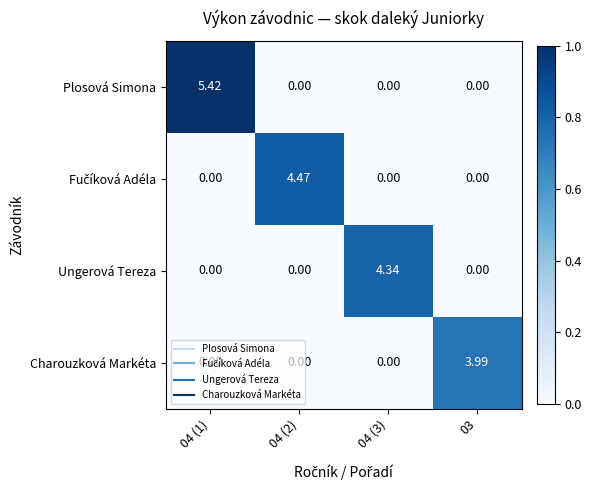

Which series has the largest range (max minus min)?

Plosová Simona